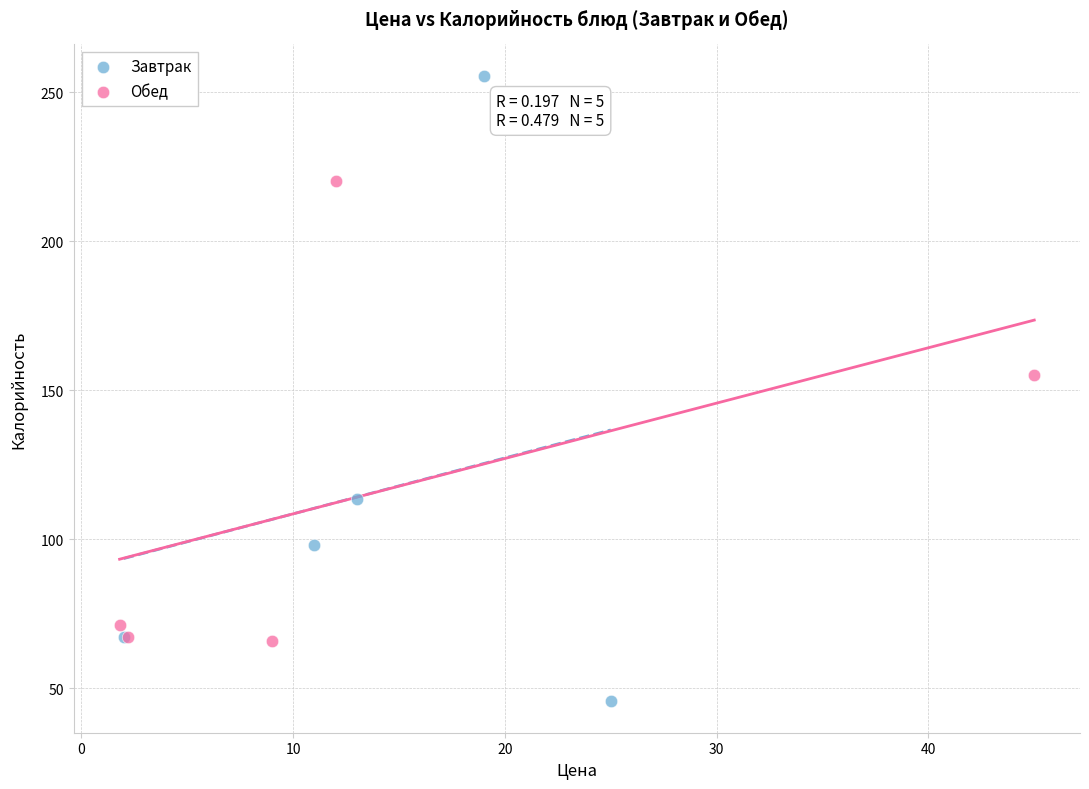

Which series contains the highest Y value?

Завтрак